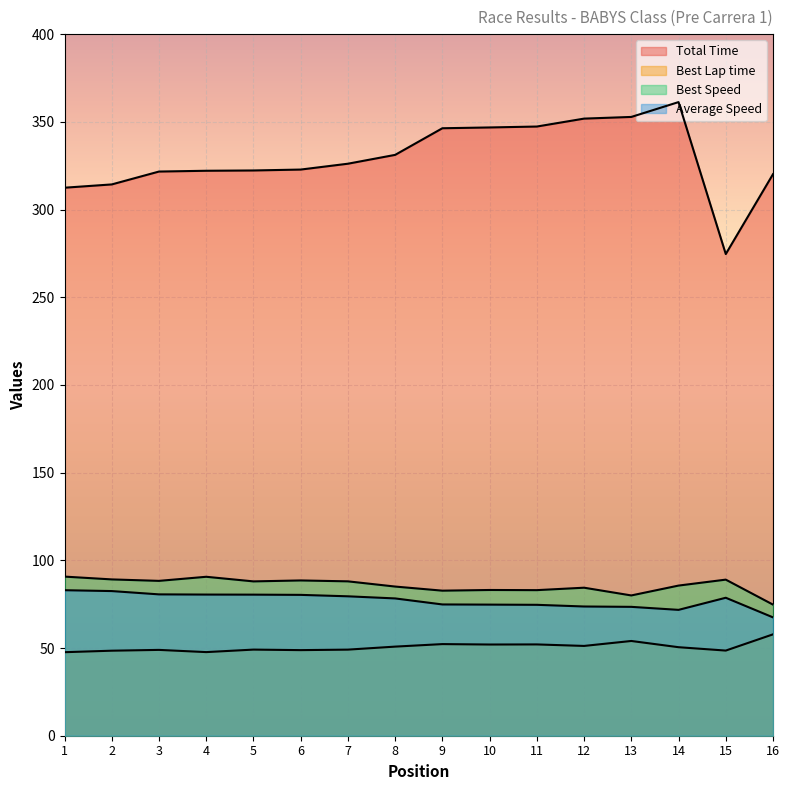

What is the sum of all Best Speed values?

1370.8